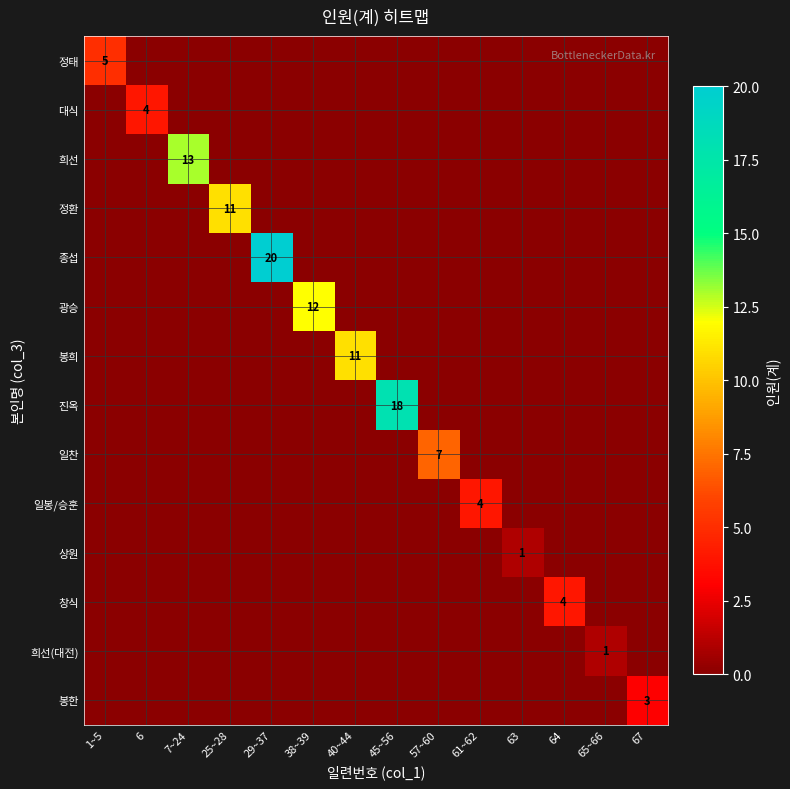

The value of 일찬 at 57~60 is 3. True or false?

False